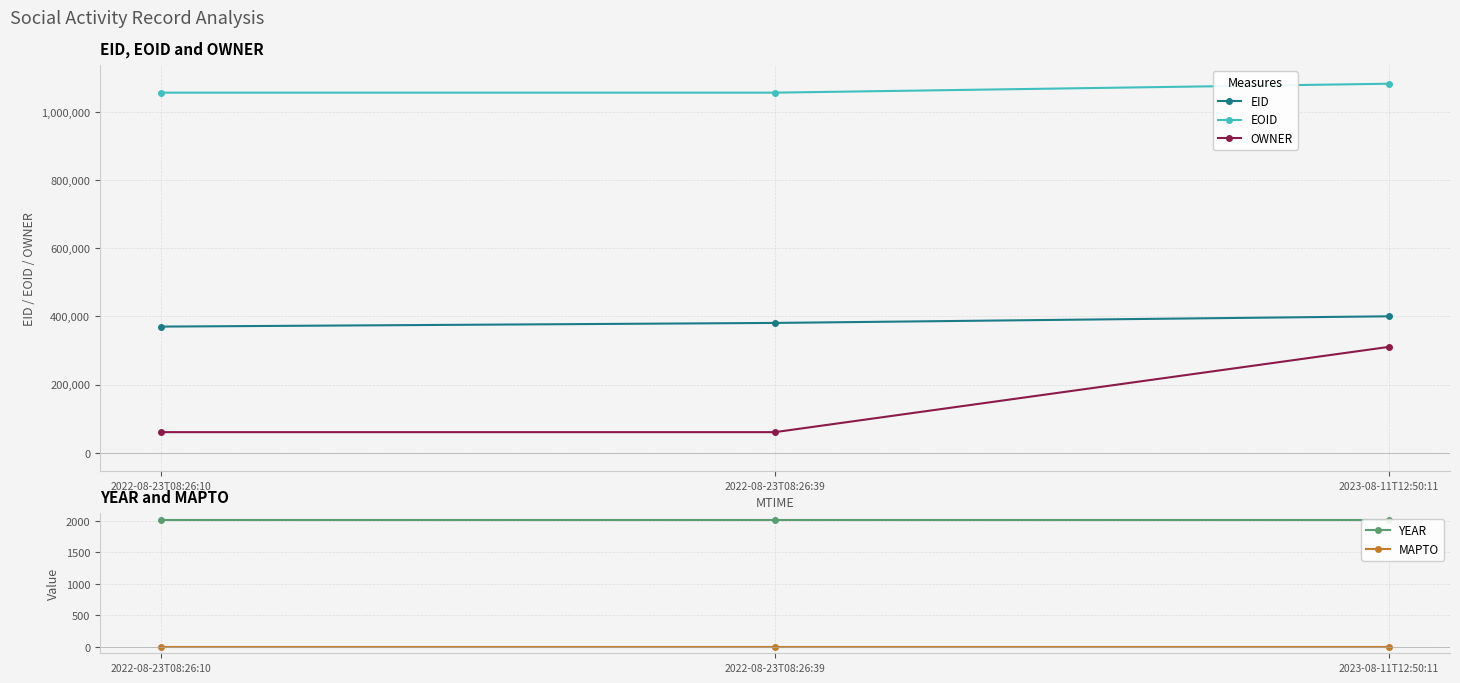

What is the greatest value displayed?

1082716